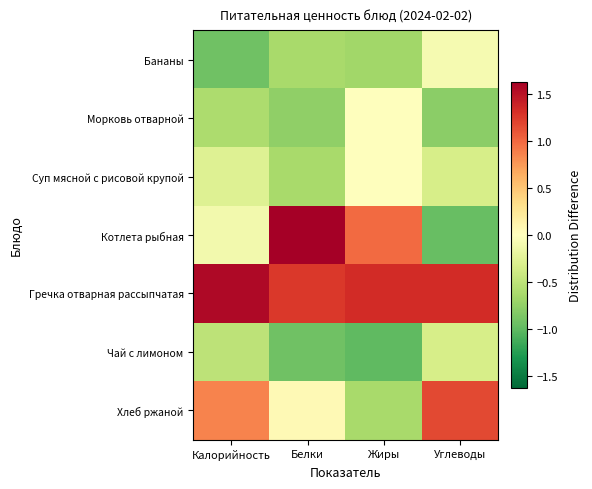

Reading left to right, transcribe all the data shown in this chart.

Бананы: Калорийность=-0.9	Белки=-0.6	Жиры=-0.7	Углеводы=-0.1
Морковь отварной: Калорийность=-0.6	Белки=-0.8	Жиры=-0.0	Углеводы=-0.8
Суп мясной с рисовой крупой: Калорийность=-0.3	Белки=-0.6	Жиры=-0.0	Углеводы=-0.3
Котлета рыбная: Калорийность=-0.1	Белки=1.6	Жиры=1.0	Углеводы=-1.0
Гречка отварная рассыпчатая: Калорийность=1.6	Белки=1.3	Жиры=1.3	Углеводы=1.3
Чай с лимоном: Калорийность=-0.5	Белки=-0.9	Жиры=-1.0	Углеводы=-0.3
Хлеб ржаной: Калорийность=0.9	Белки=0.1	Жиры=-0.6	Углеводы=1.2